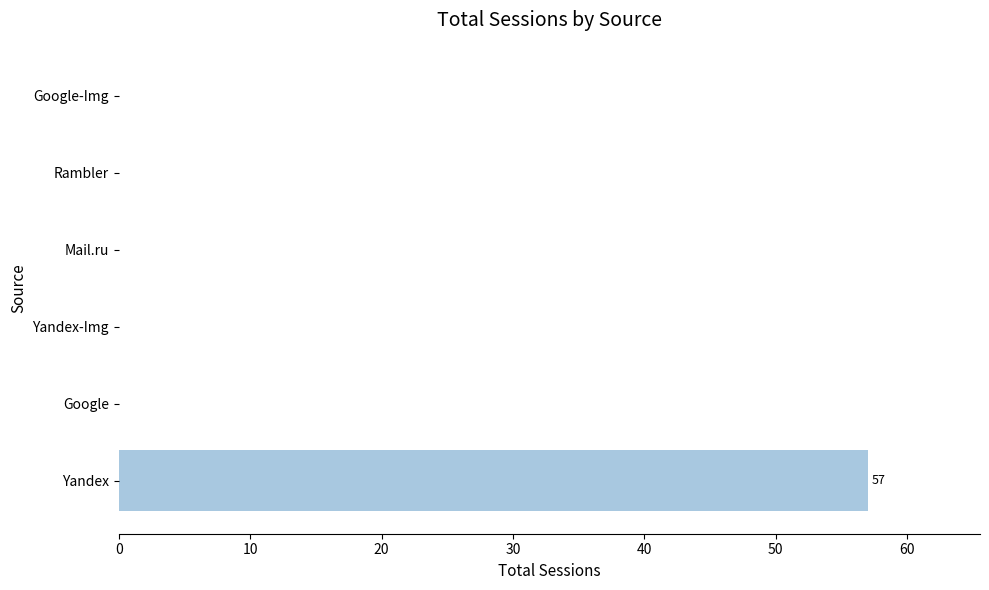

Reading top to bottom, what are all the values shown in this chart?

Google-Img=0	Rambler=0	Mail.ru=0	Yandex-Img=0	Google=0	Yandex=57